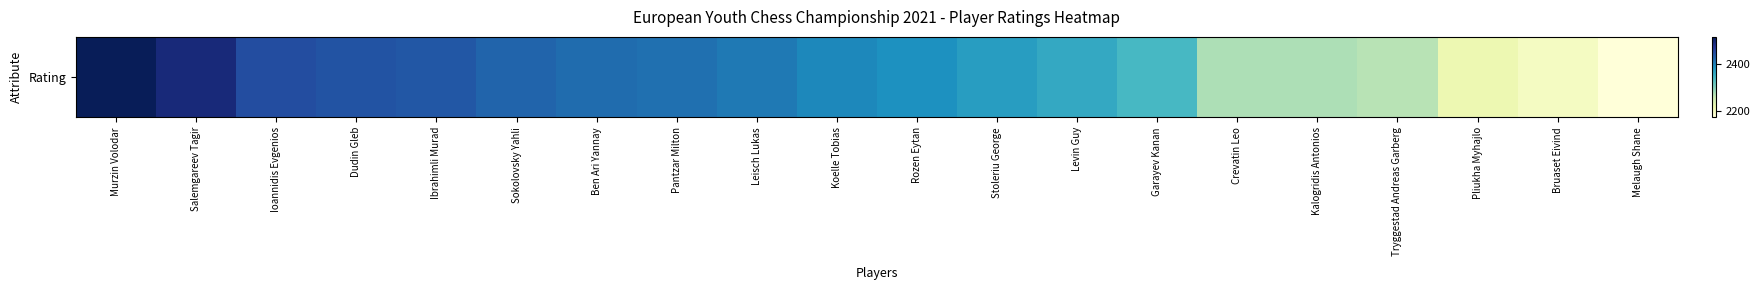

What is the difference between the maximum and second lowest values?

313